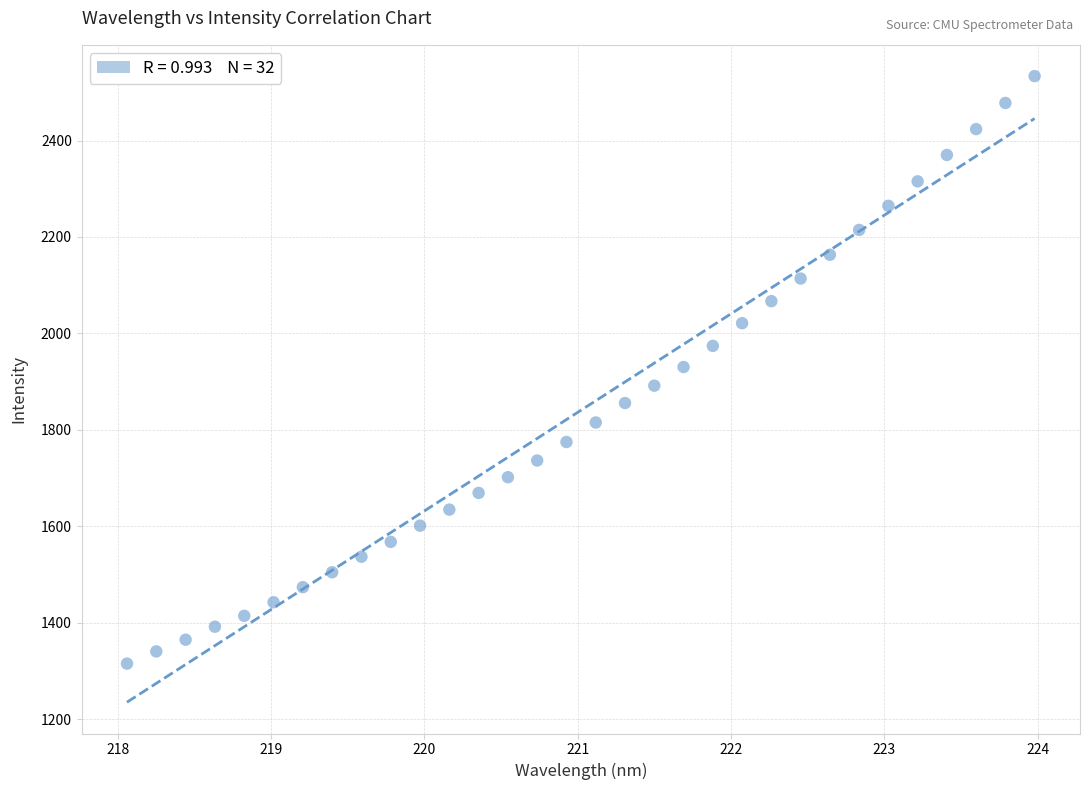

What is the range of Y values (max minus min)?

1218.2